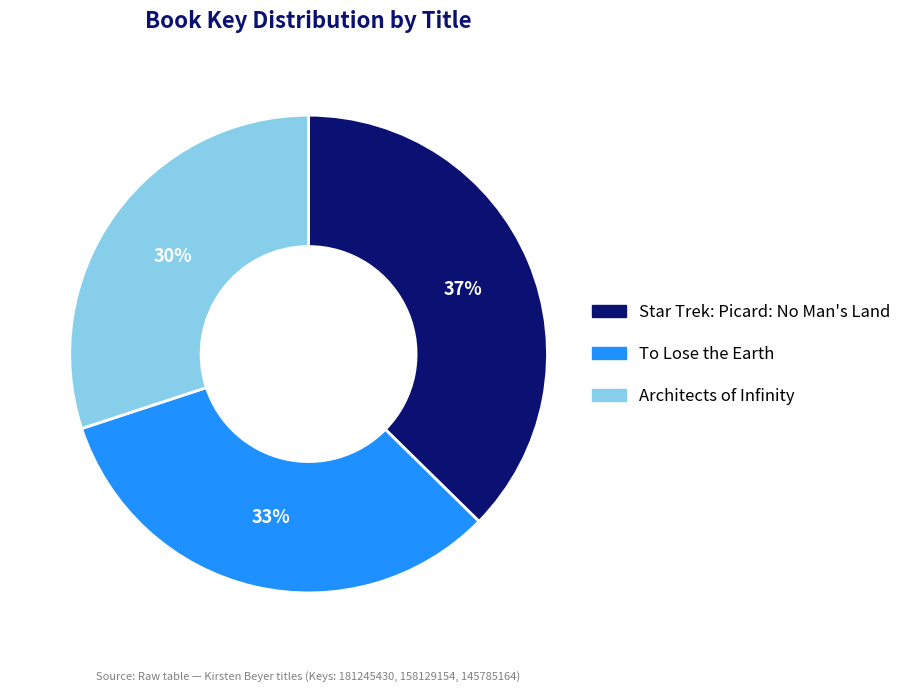

What is the smallest slice in the pie chart?

Architects of Infinity